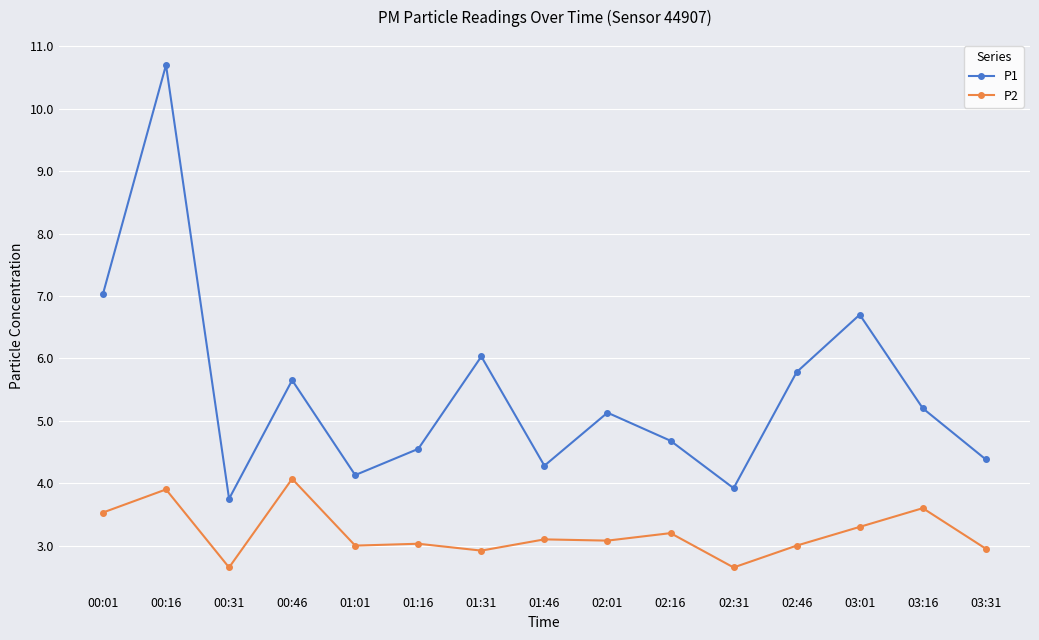

Count the number of data series in this chart.

2